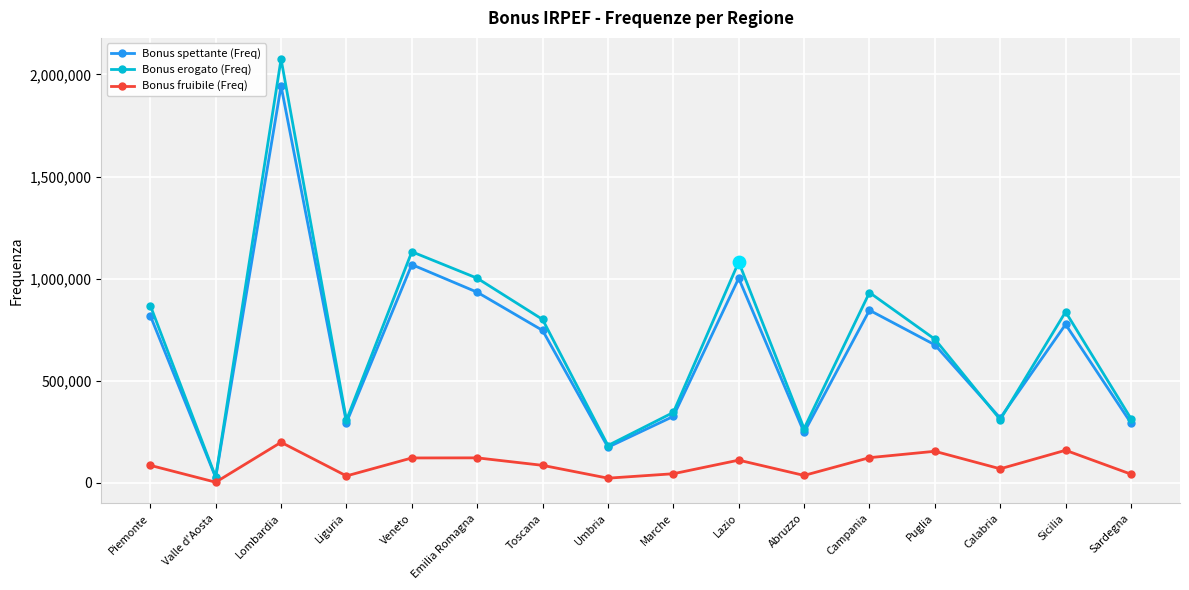

Which series has the widest spread of values?

Bonus erogato (Freq)